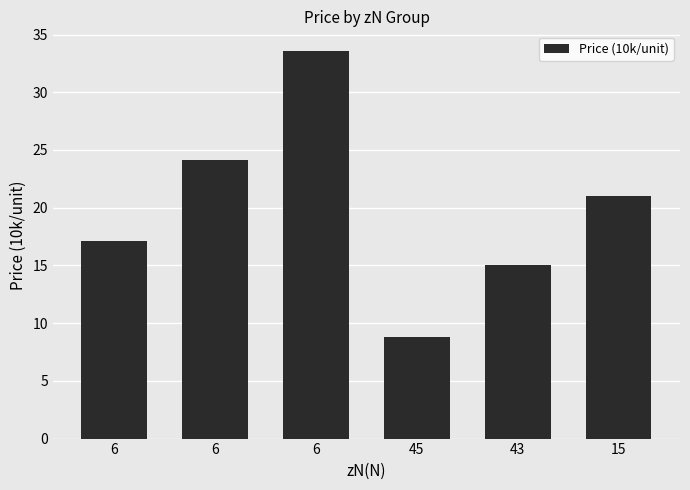

What is the sum of the values at 6 and 45?

42.4